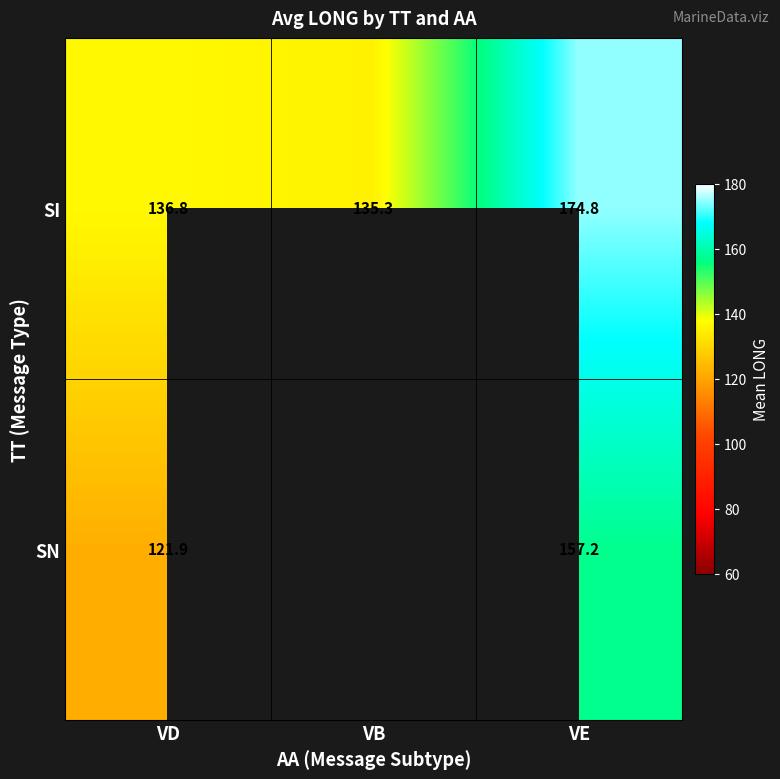

Is the value of SI at VB greater than the value of SN at VD?

Yes